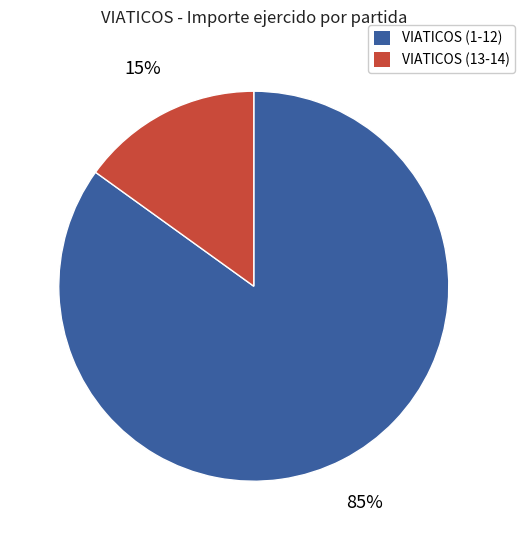

Rank the categories by value from highest to lowest.

VIATICOS (1-12), VIATICOS (13-14)